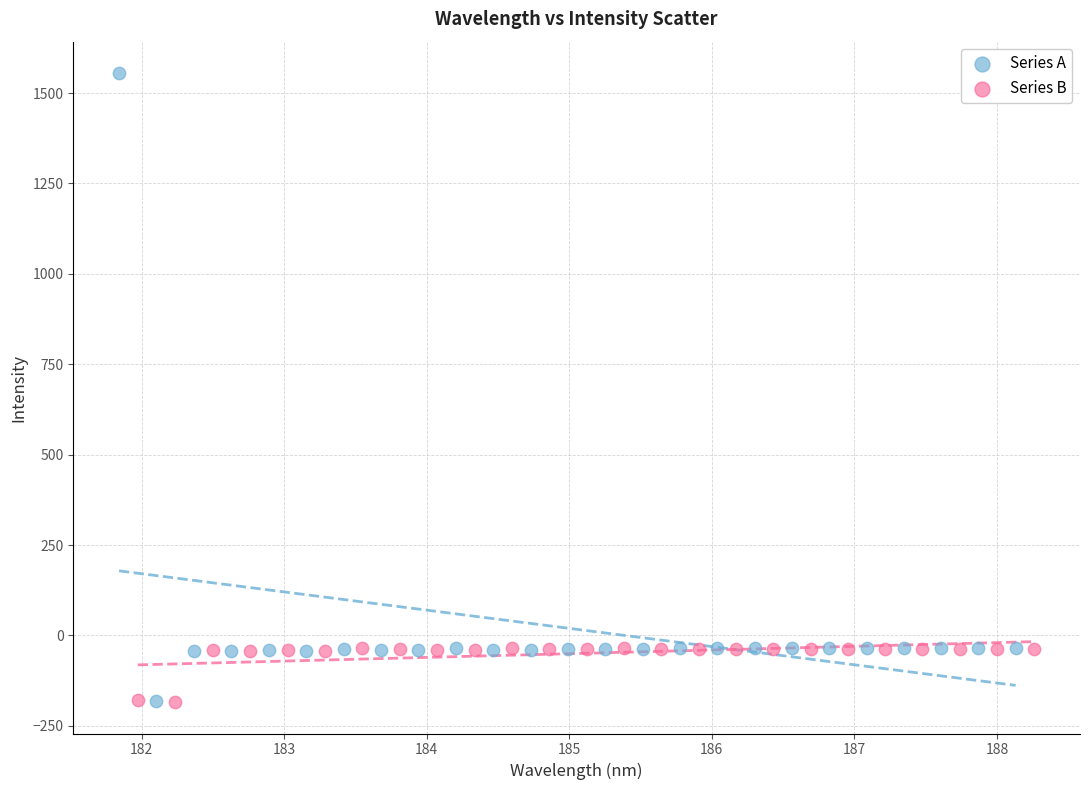

Which series reaches the maximum Y coordinate?

Series A